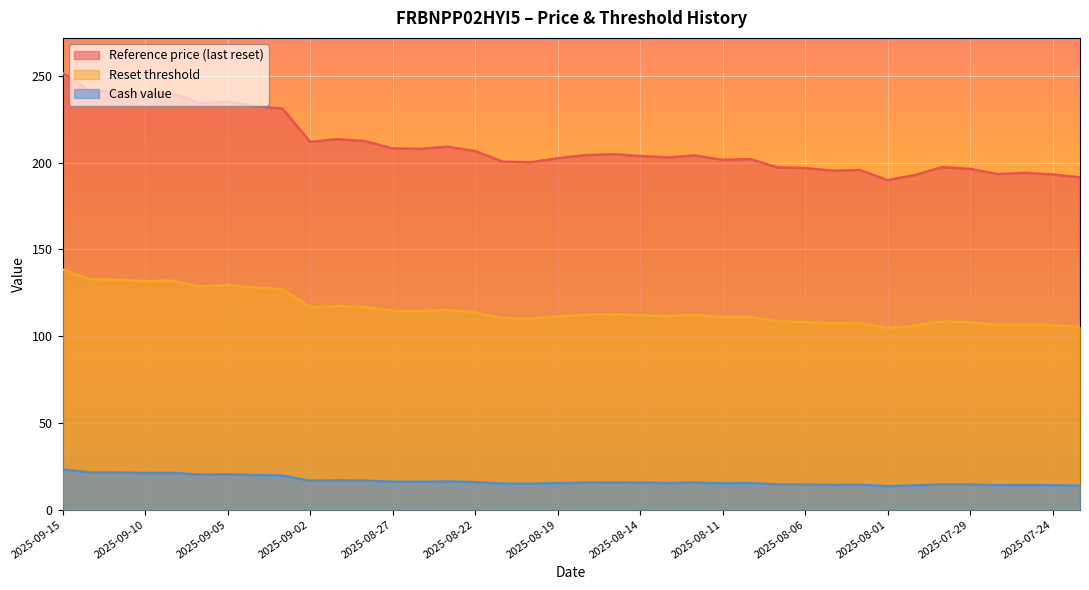

List the labels in order of Reset threshold value, largest first.

2025-09-15, 2025-09-12, 2025-09-11, 2025-09-09, 2025-09-10, 2025-09-05, 2025-09-08, 2025-09-04, 2025-09-03, 2025-08-29, 2025-08-28, 2025-09-02, 2025-08-25, 2025-08-27, 2025-08-26, 2025-08-22, 2025-08-15, 2025-08-18, 2025-08-12, 2025-08-14, 2025-08-13, 2025-08-19, 2025-08-08, 2025-08-11, 2025-08-21, 2025-08-20, 2025-07-30, 2025-08-07, 2025-08-06, 2025-07-29, 2025-08-04, 2025-08-05, 2025-07-25, 2025-07-28, 2025-07-24, 2025-07-31, 2025-07-23, 2025-08-01